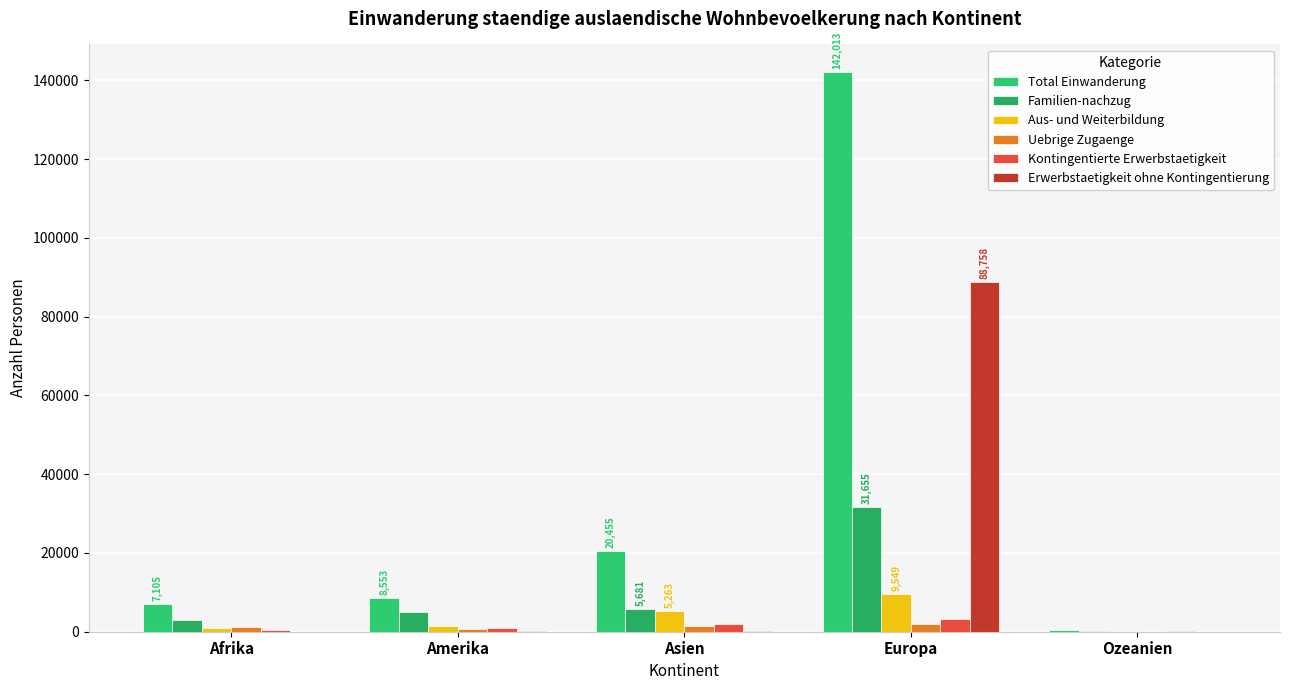

Rank the series at Asien from lowest to highest value.

Erwerbstaetigkeit ohne Kontingentierung, Uebrige Zugaenge, Kontingentierte Erwerbstaetigkeit, Aus- und Weiterbildung, Familien-nachzug, Total Einwanderung